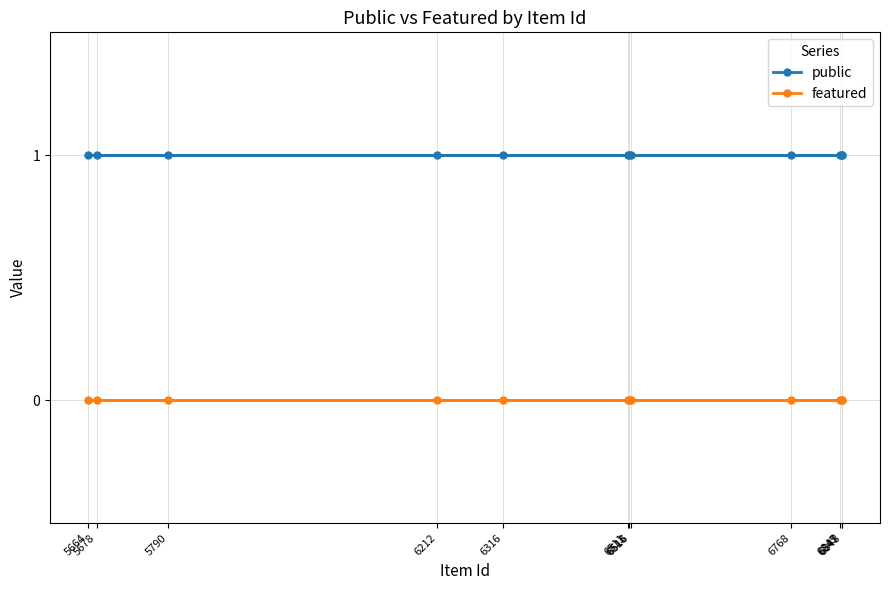

True or false: public has a value of 2 at 6511.

False